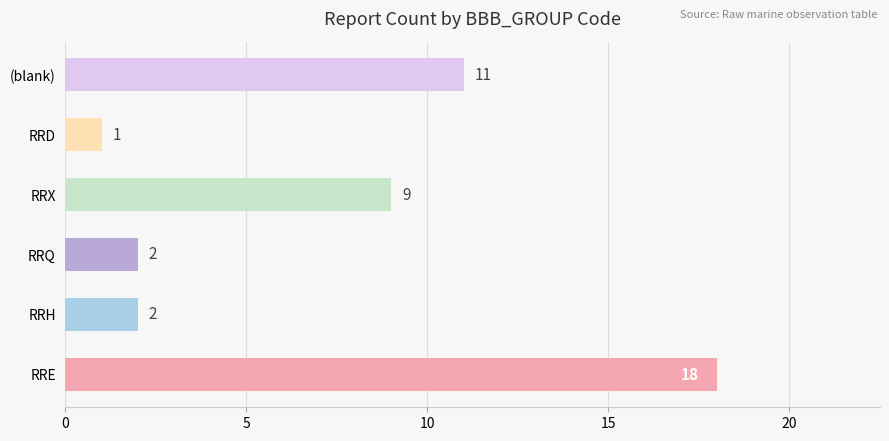

The chart shows a value of 1 at RRQ. True or false?

False